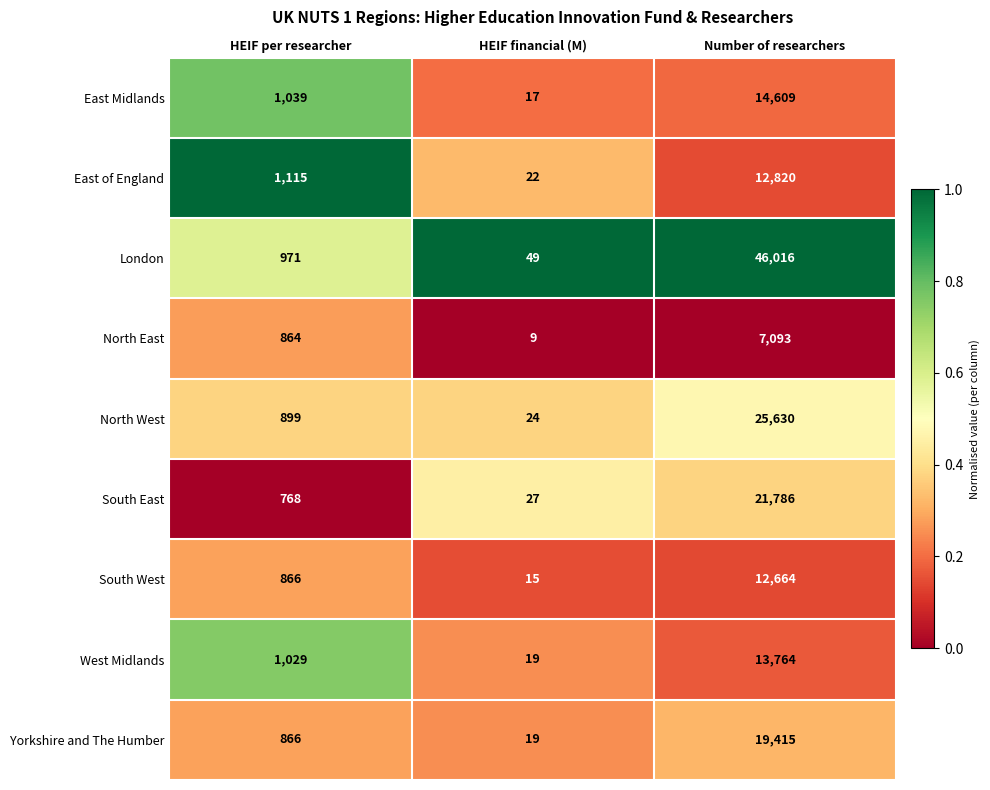

Reading left to right, transcribe all the data shown in this chart.

East Midlands: 1039	17	14609
East of England: 1115	22	12820
London: 971	49	46016
North East: 864	9	7093
North West: 899	24	25630
South East: 768	27	21786
South West: 866	15	12664
West Midlands: 1029	19	13764
Yorkshire and The Humber: 866	19	19415